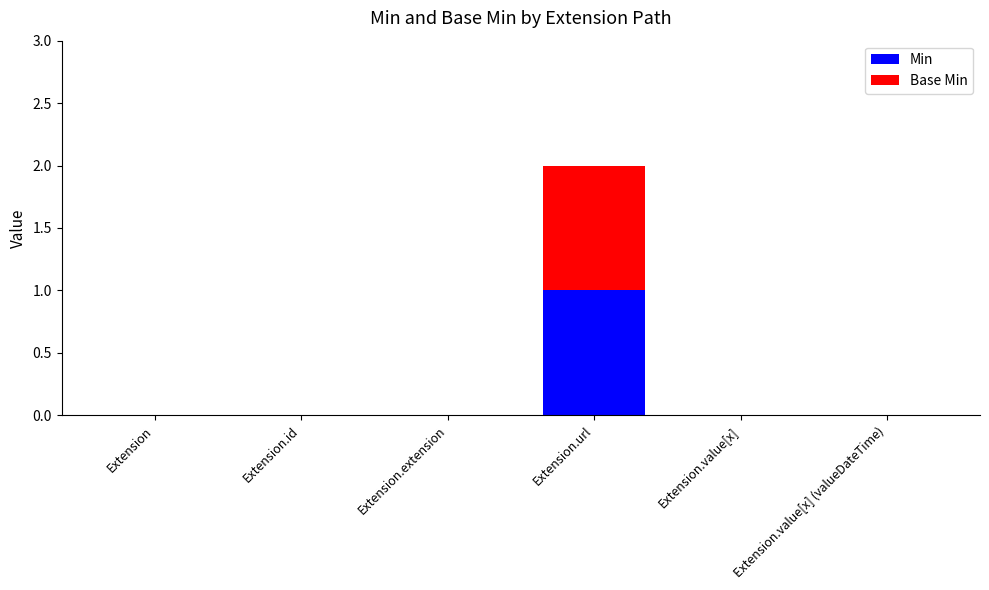

Count the number of categories in the chart.

6